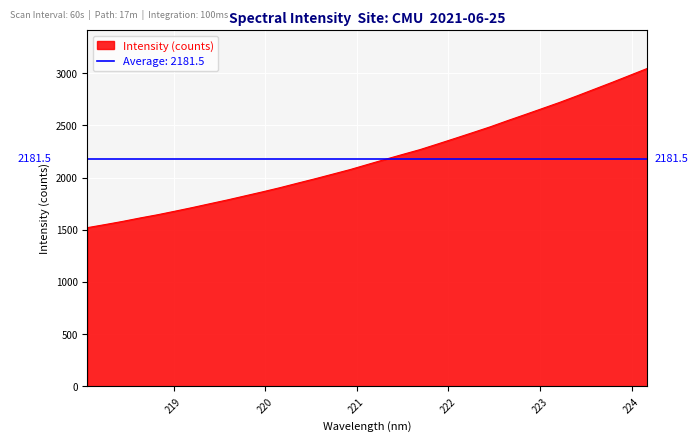

What is the difference between the maximum and minimum values?

1526.1